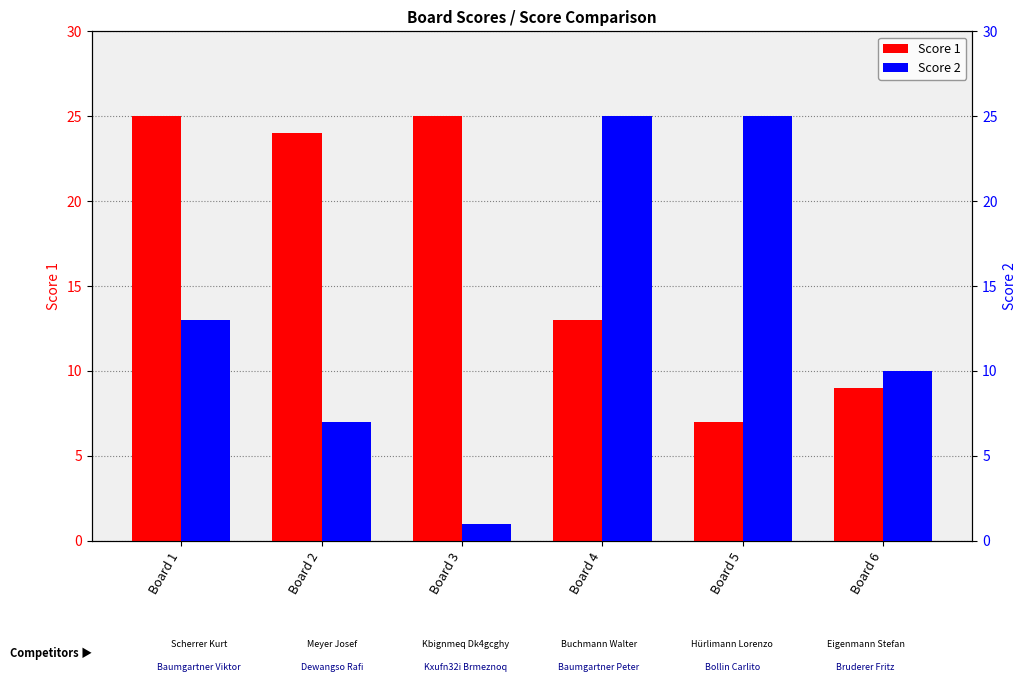

Is it true that Score 1 equals 25 at Board 1?

True